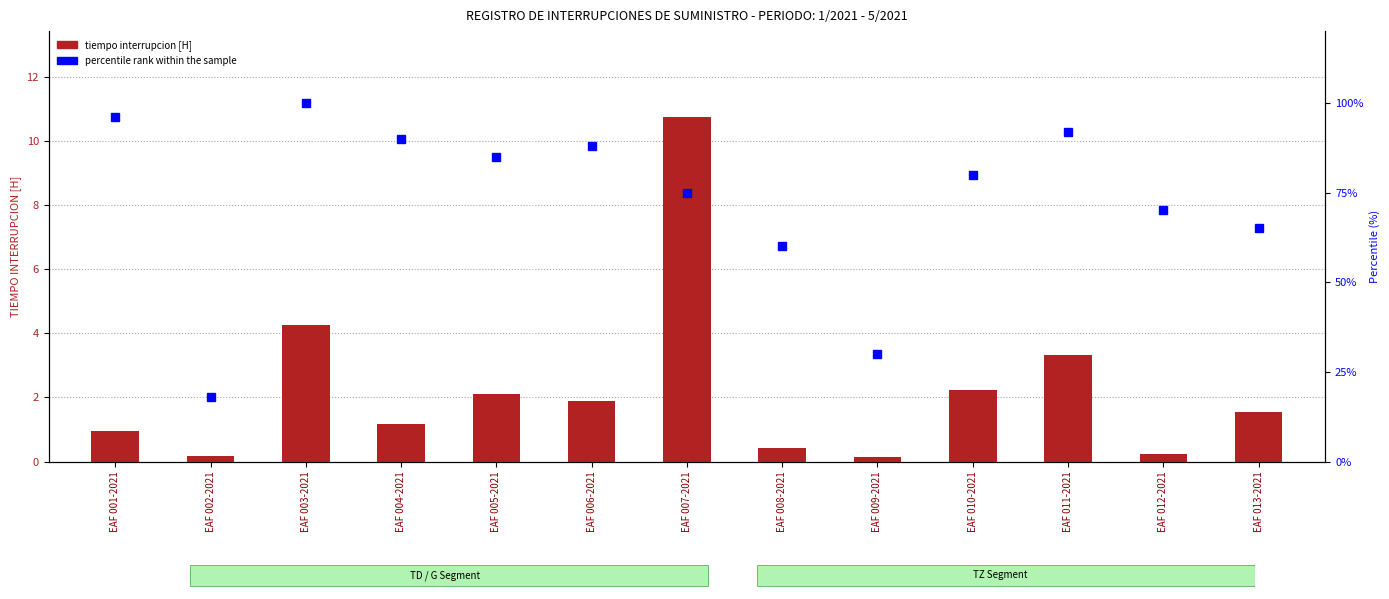

What is the average value of the tiempo interrupcion [H] series?

2.2